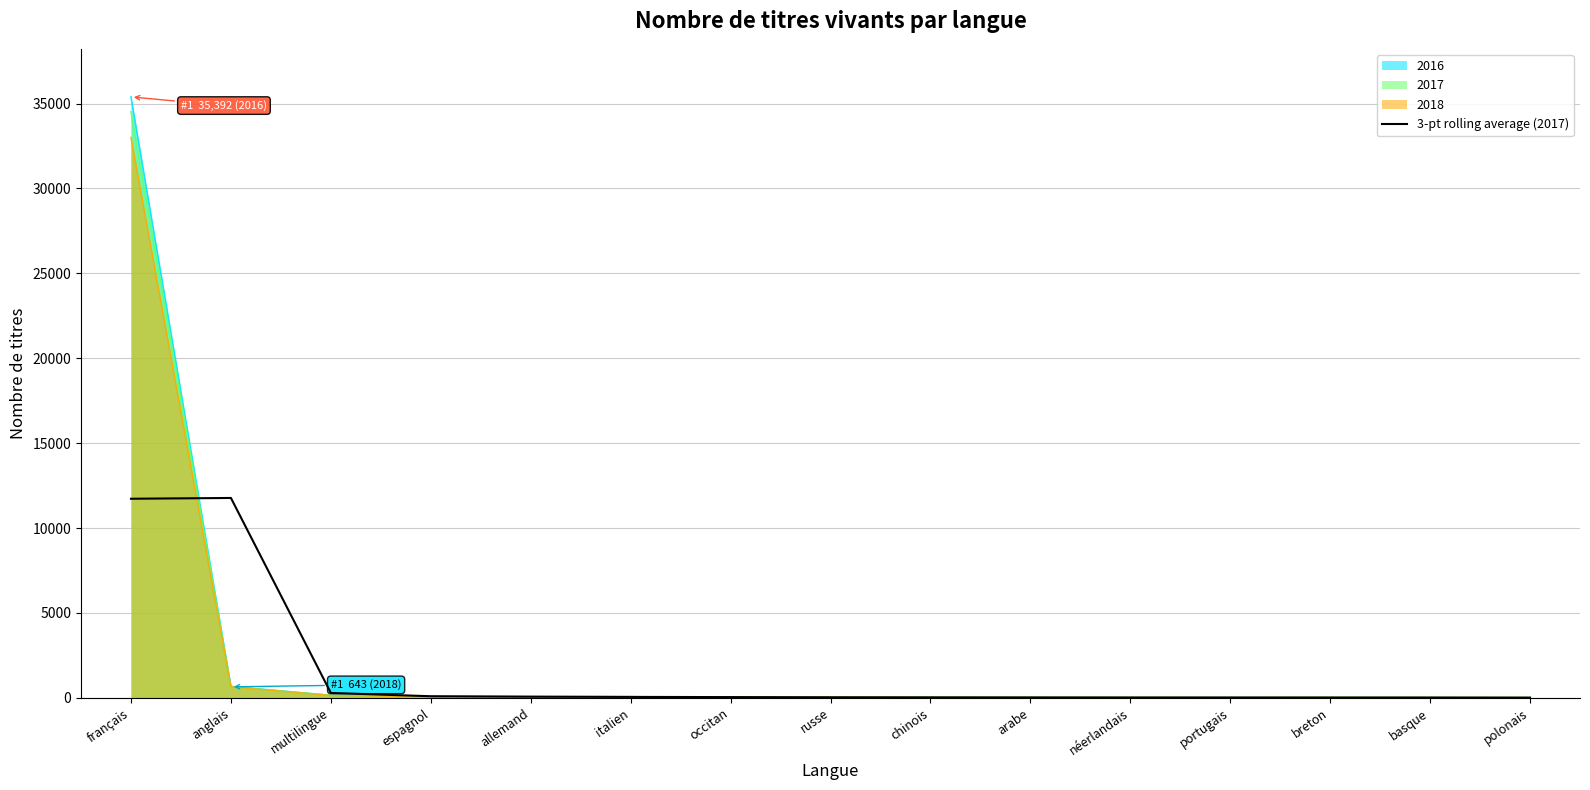

What is the sum of all values?

24156.3